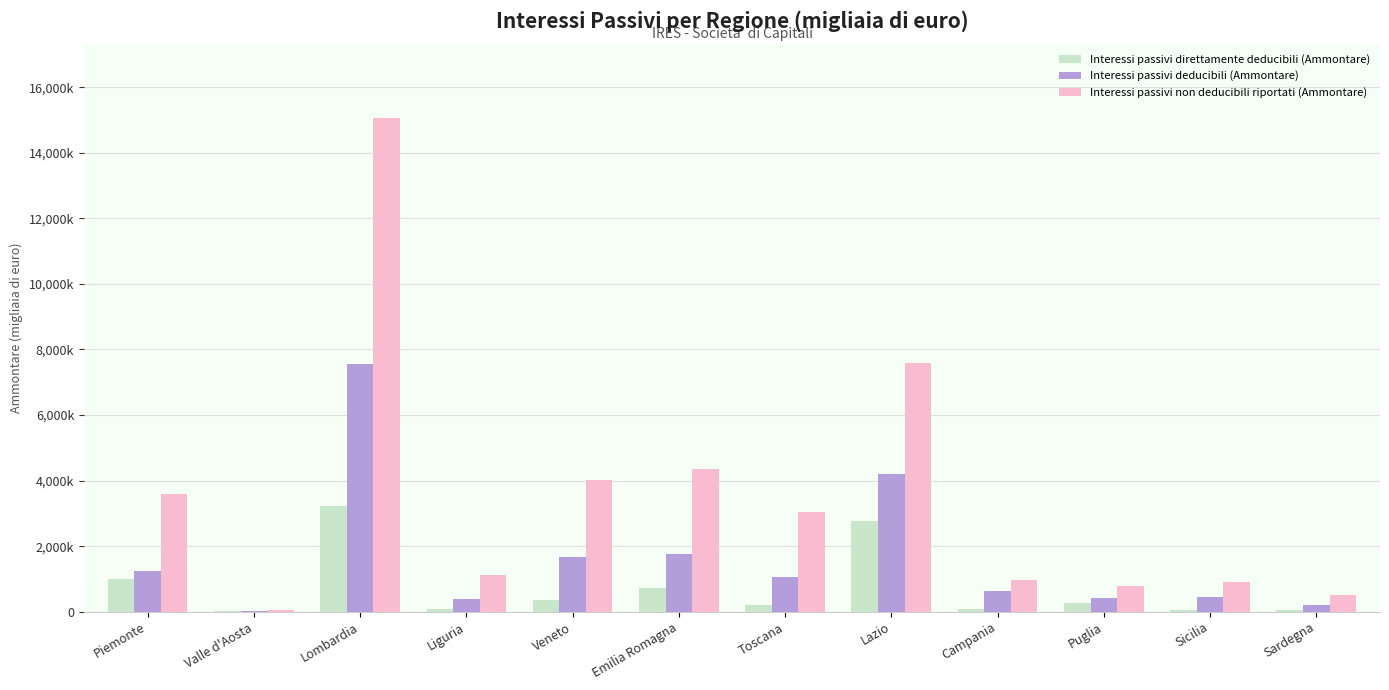

What are all the series names shown in the legend?

Interessi passivi direttamente deducibili (Ammontare), Interessi passivi deducibili (Ammontare), Interessi passivi non deducibili riportati (Ammontare)